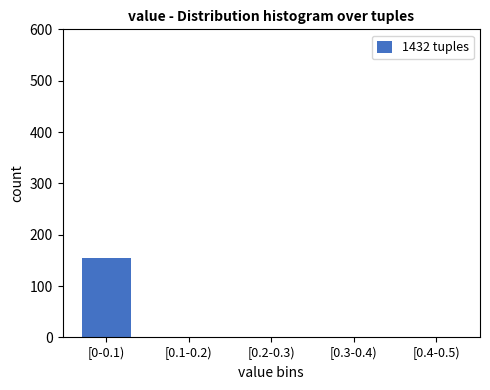

Reading left to right, extract all data points from this chart.

[0-0.1)=155	[0.1-0.2)=0	[0.2-0.3)=0	[0.3-0.4)=0	[0.4-0.5)=0